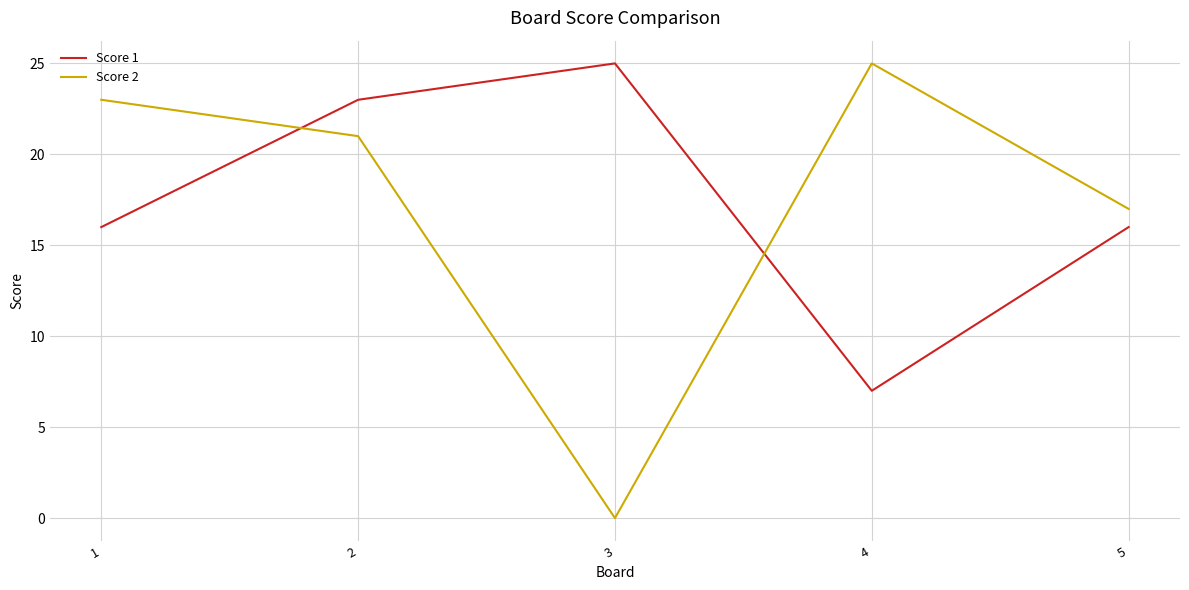

True or false: Score 1 has a value of 40 at 2.

False